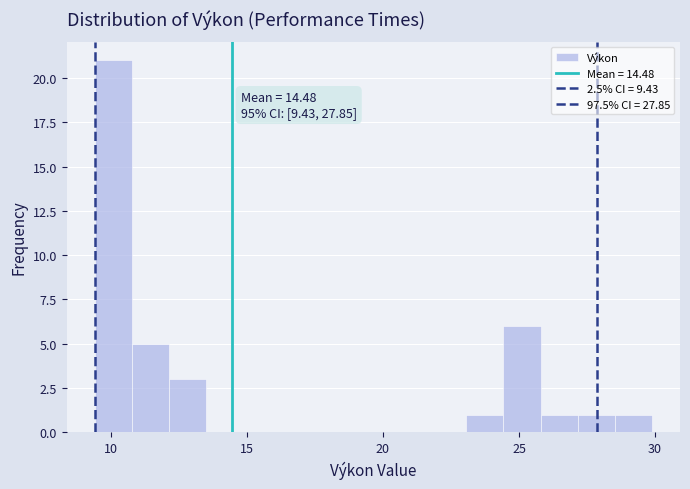

Around what value on the x-axis is the tallest bar? Give the approximate position of its centre, as read against the axis.

10.0